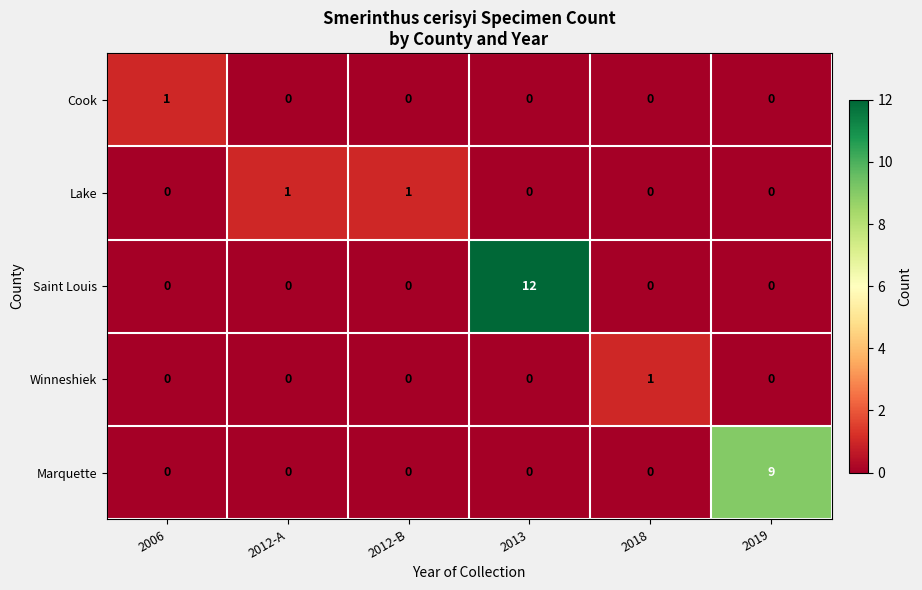

Reading left to right, extract all data points from this chart.

Cook: 1	0	0	0	0	0
Lake: 0	1	1	0	0	0
Saint Louis: 0	0	0	12	0	0
Winneshiek: 0	0	0	0	1	0
Marquette: 0	0	0	0	0	9